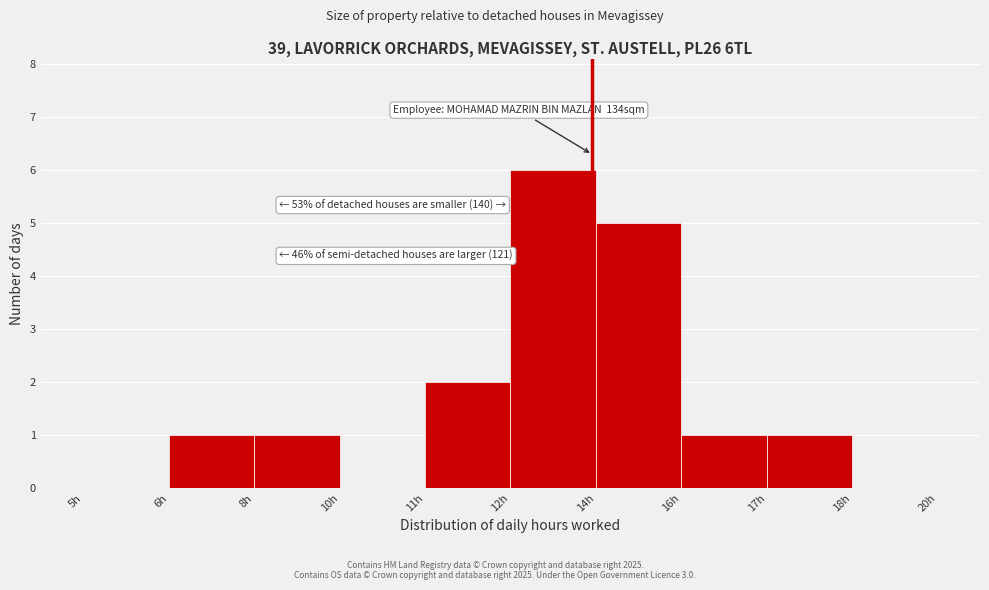

Reading left to right, extract all data points from this chart.

5h=0	6h=1	8h=1	10h=0	11h=2	12h=6	14h=5	16h=1	17h=1	18h=0